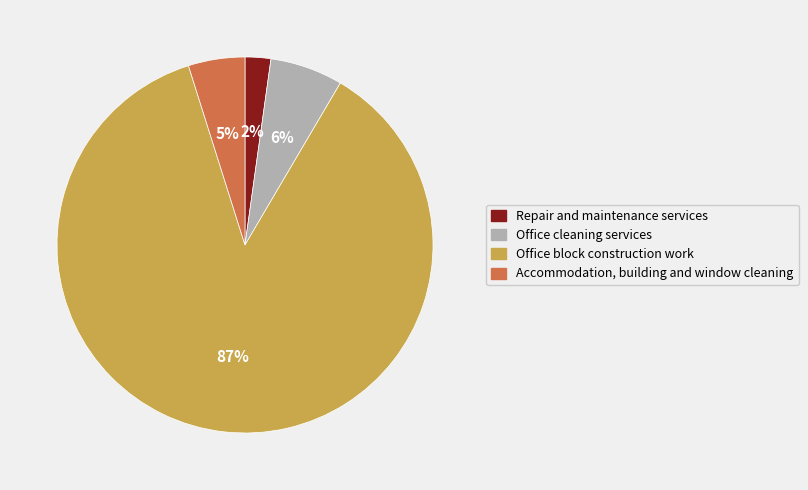

The Office block construction work slice represents 87% of the pie. True or false?

True